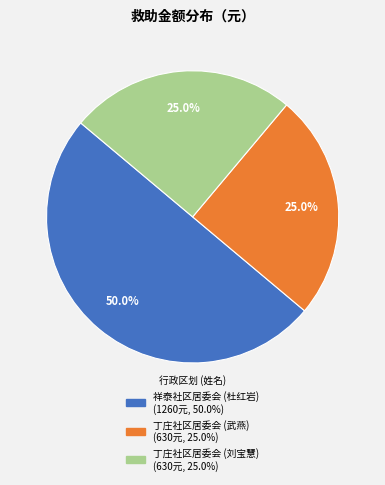

Is it true that 丁庄社区居委会 (武燕) is 25% of the pie?

True